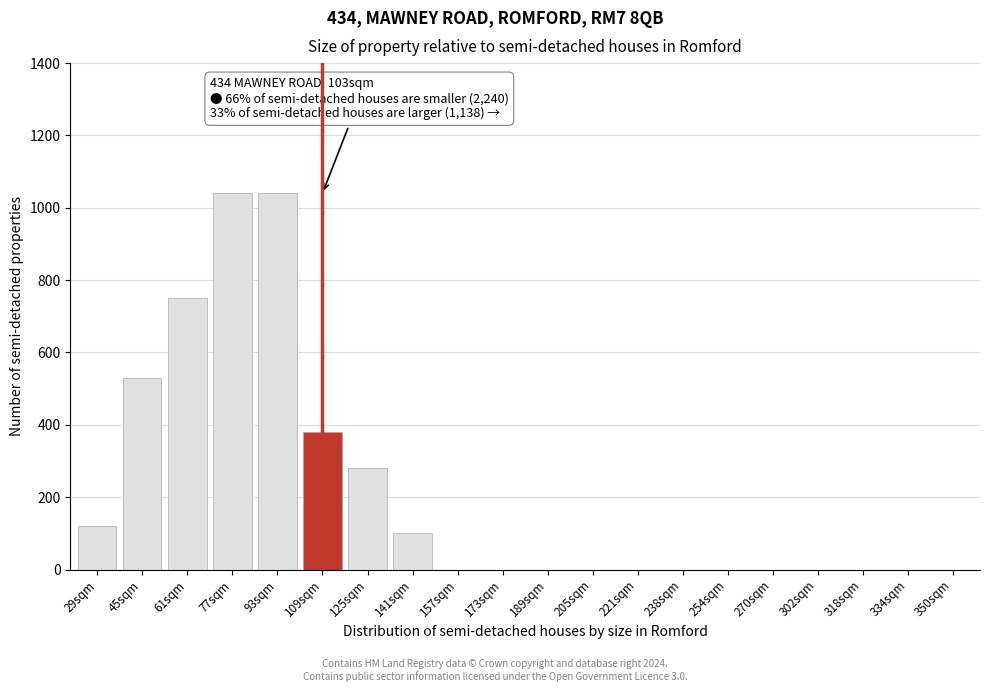

Reading right to left, transcribe all the data shown in this chart.

350sqm=0	334sqm=0	318sqm=0	302sqm=0	270sqm=0	254sqm=0	238sqm=0	221sqm=0	205sqm=0	189sqm=0	173sqm=0	157sqm=0	141sqm=100	125sqm=280	109sqm=380	93sqm=1040	77sqm=1040	61sqm=750	45sqm=530	29sqm=120